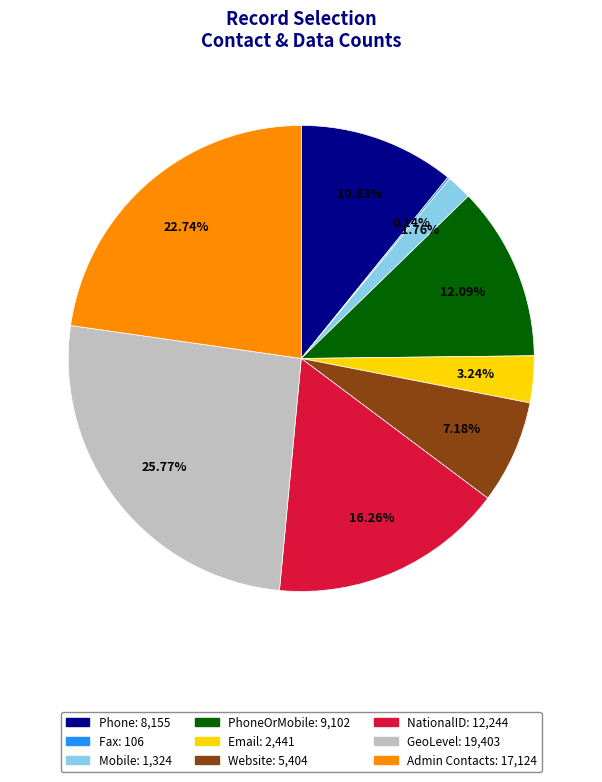

Is there a majority slice in this chart?

No